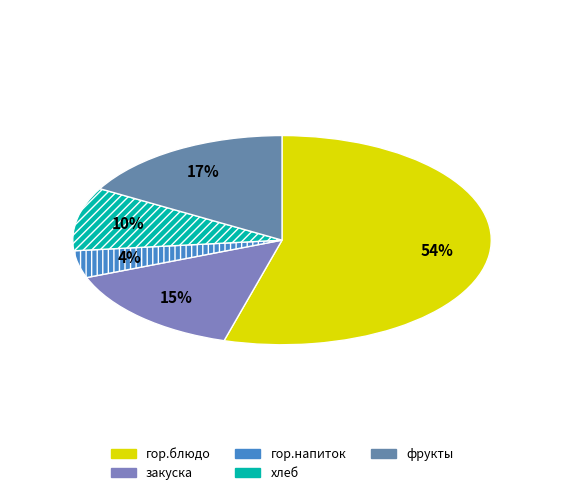

Does any single category account for the majority?

Yes